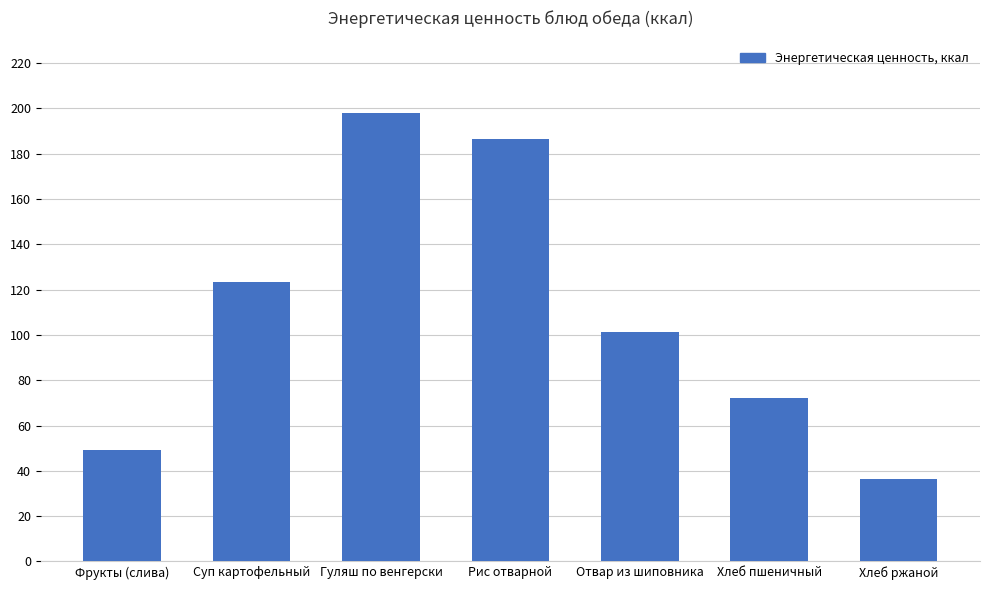

What is the difference between the second highest and minimum values?

150.2